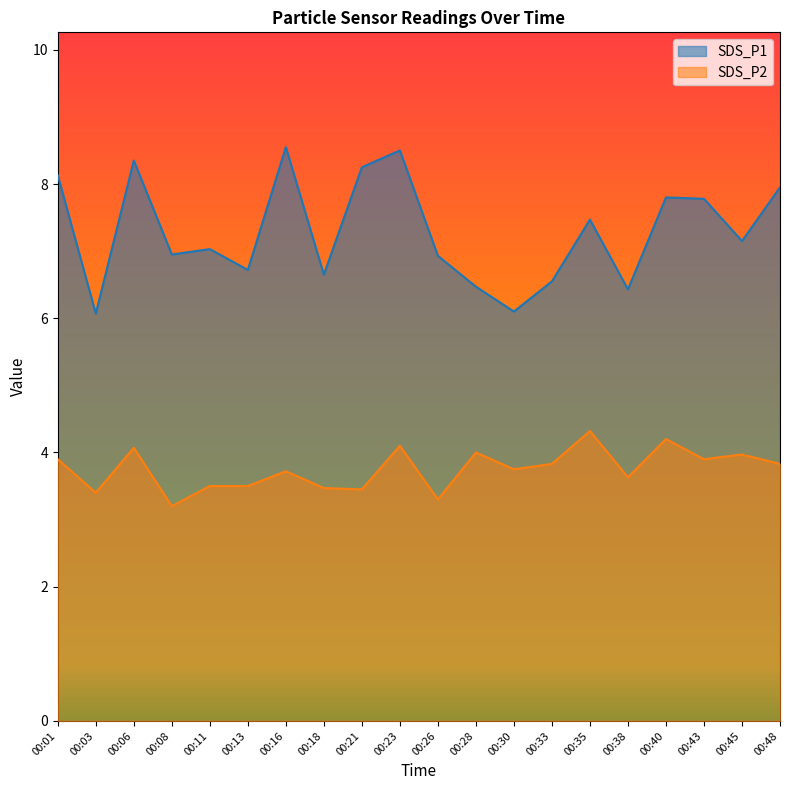

The SDS_P2 series shows 3.4 at 00:03. True or false?

True